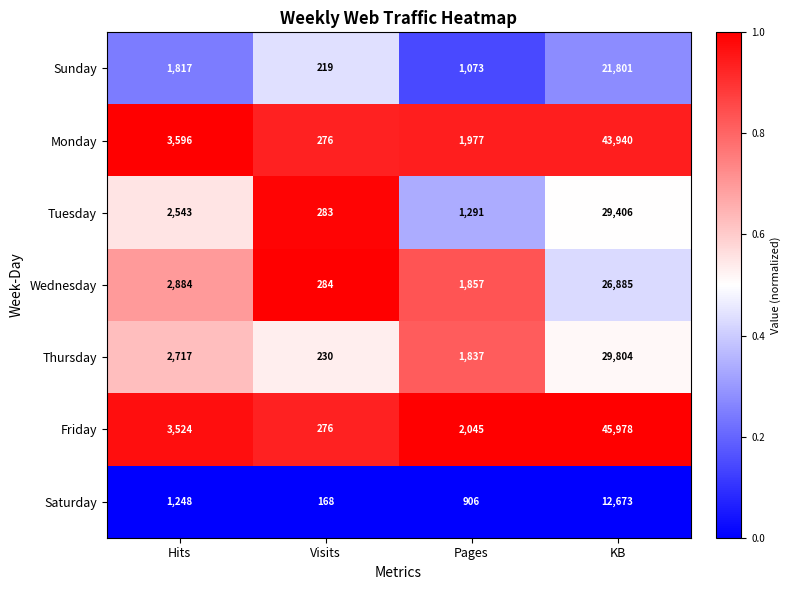

Reading left to right, what are all the values shown in this chart?

Sunday: 1817	219	1073	21801
Monday: 3596	276	1977	43940
Tuesday: 2543	283	1291	29406
Wednesday: 2884	284	1857	26885
Thursday: 2717	230	1837	29804
Friday: 3524	276	2045	45978
Saturday: 1248	168	906	12673